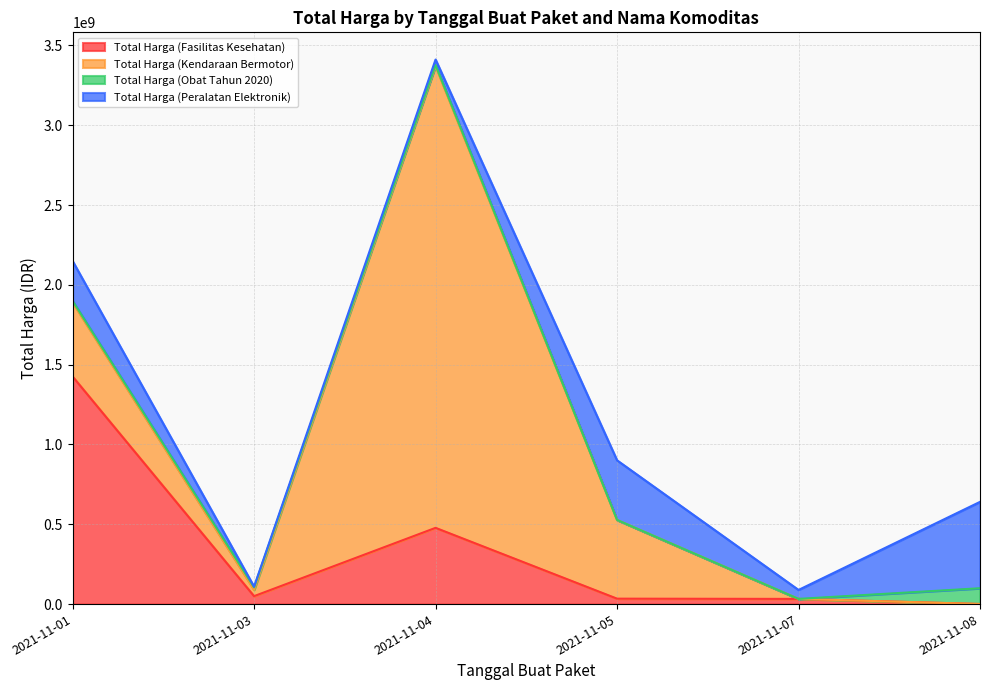

How many values in the Total Harga (Kendaraan Bermotor) series exceed 464002100?

2